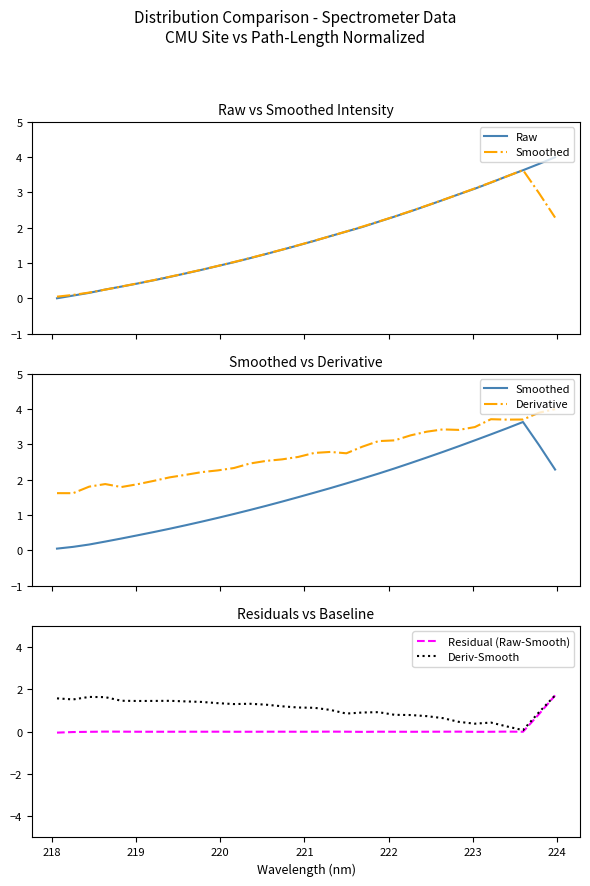

The value of Deriv-Smooth at 21 is 0.5. True or false?

False